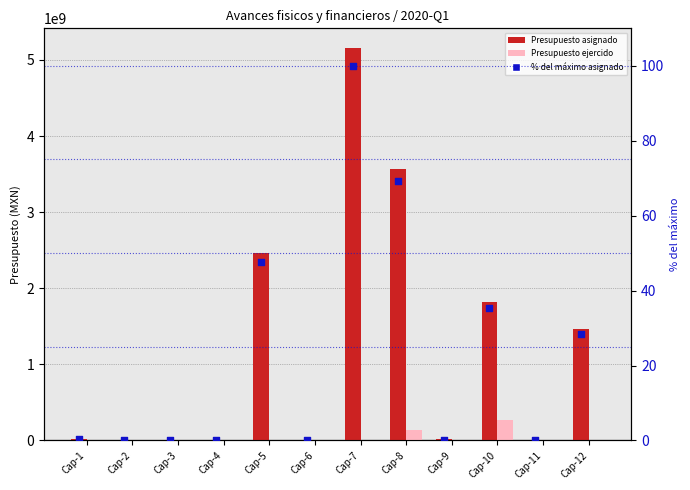

Which series has the largest total across all categories?

Presupuesto asignado